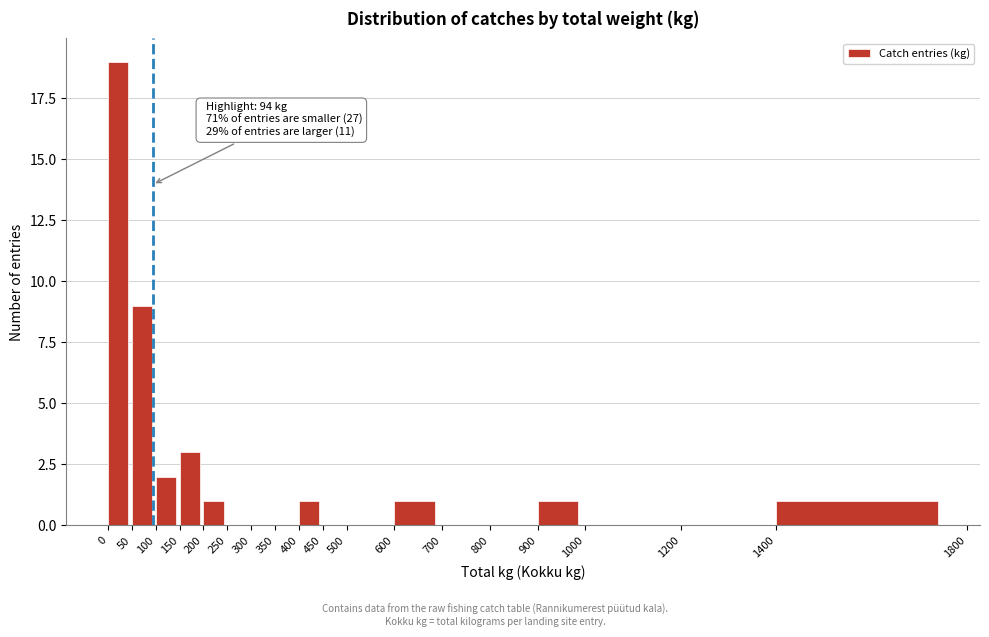

Which range on the x-axis has the tallest bar?

0 to 50